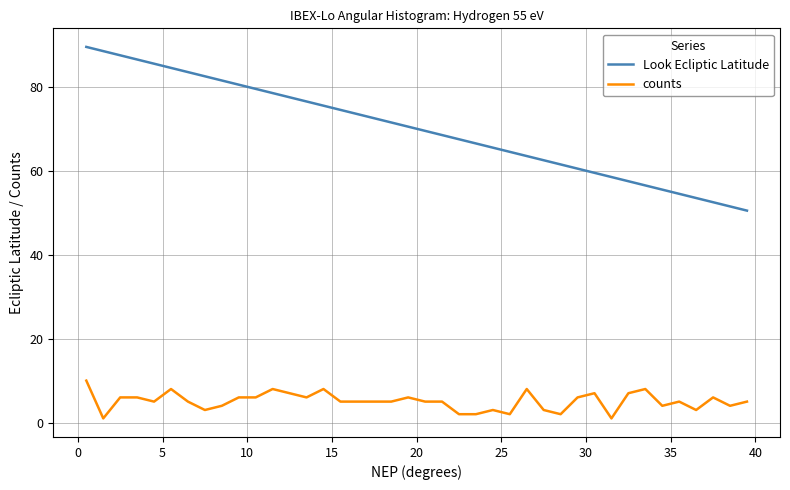

Rank the series by their average value, from highest to lowest.

Look Ecliptic Latitude, counts